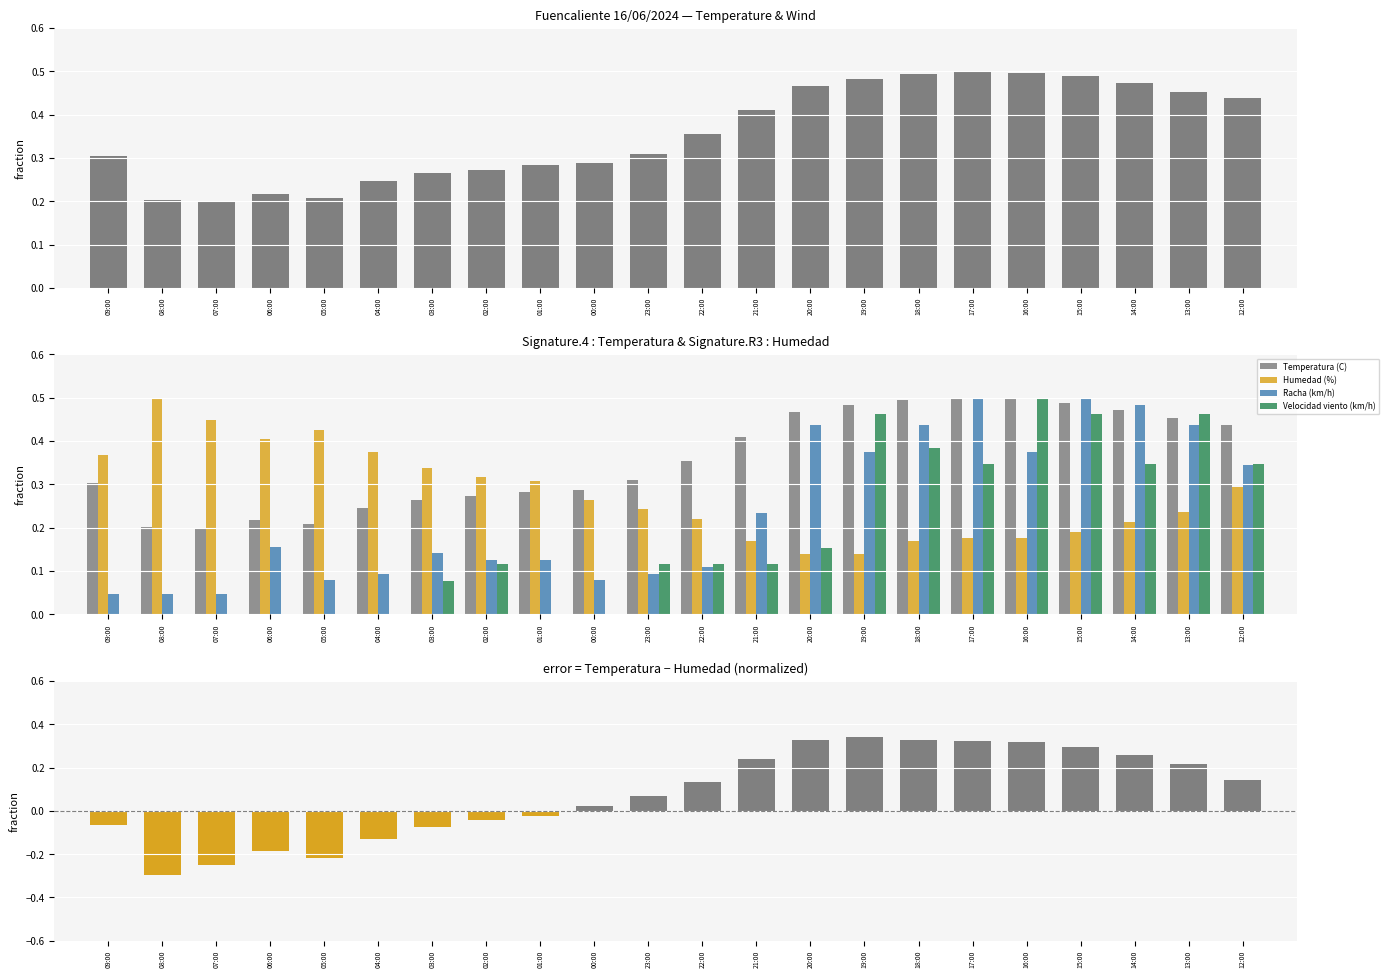

At which category is the sum across all series the highest?

15:00